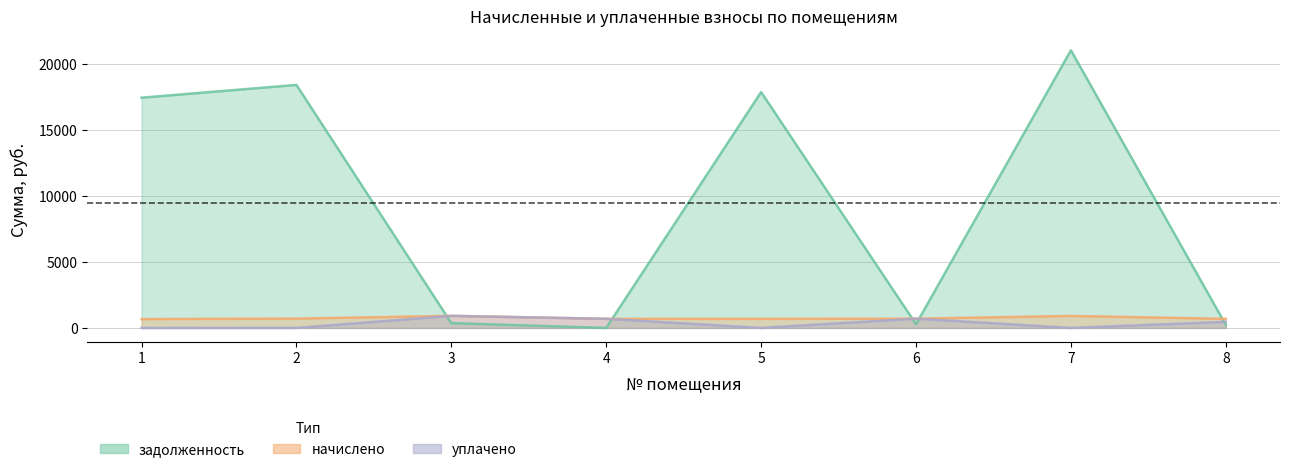

What is the greatest value displayed?

21054.8